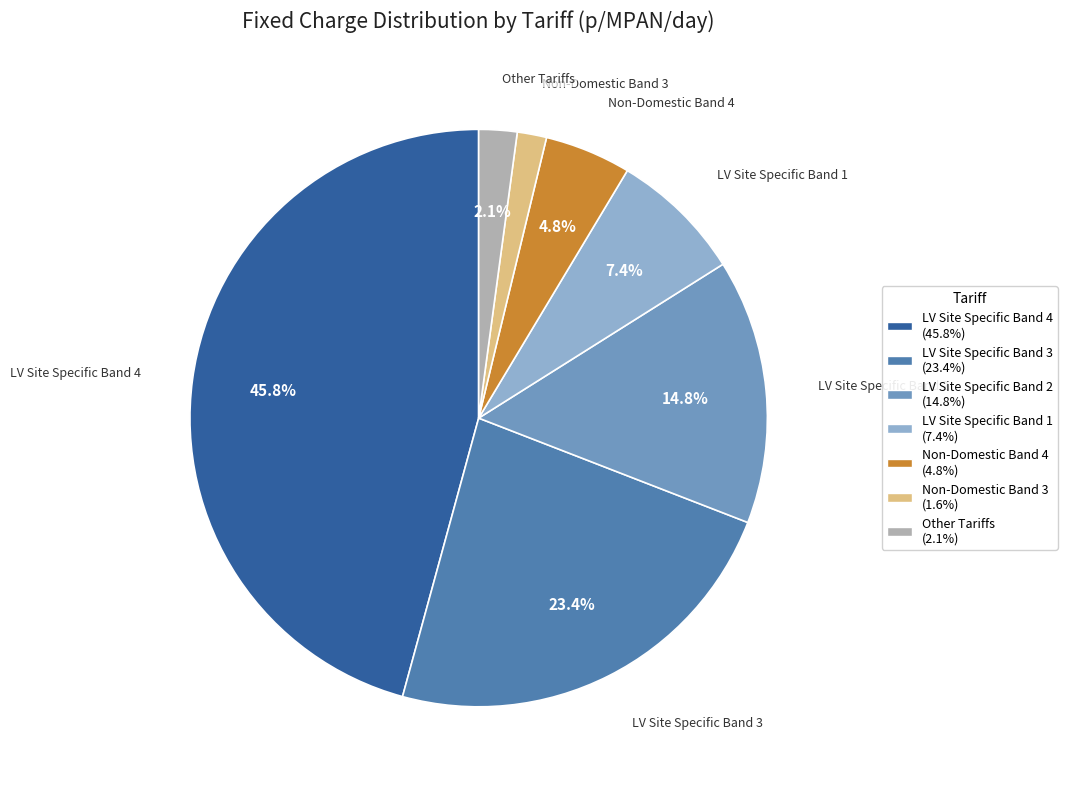

Is there any slice that represents more than half of the pie?

No